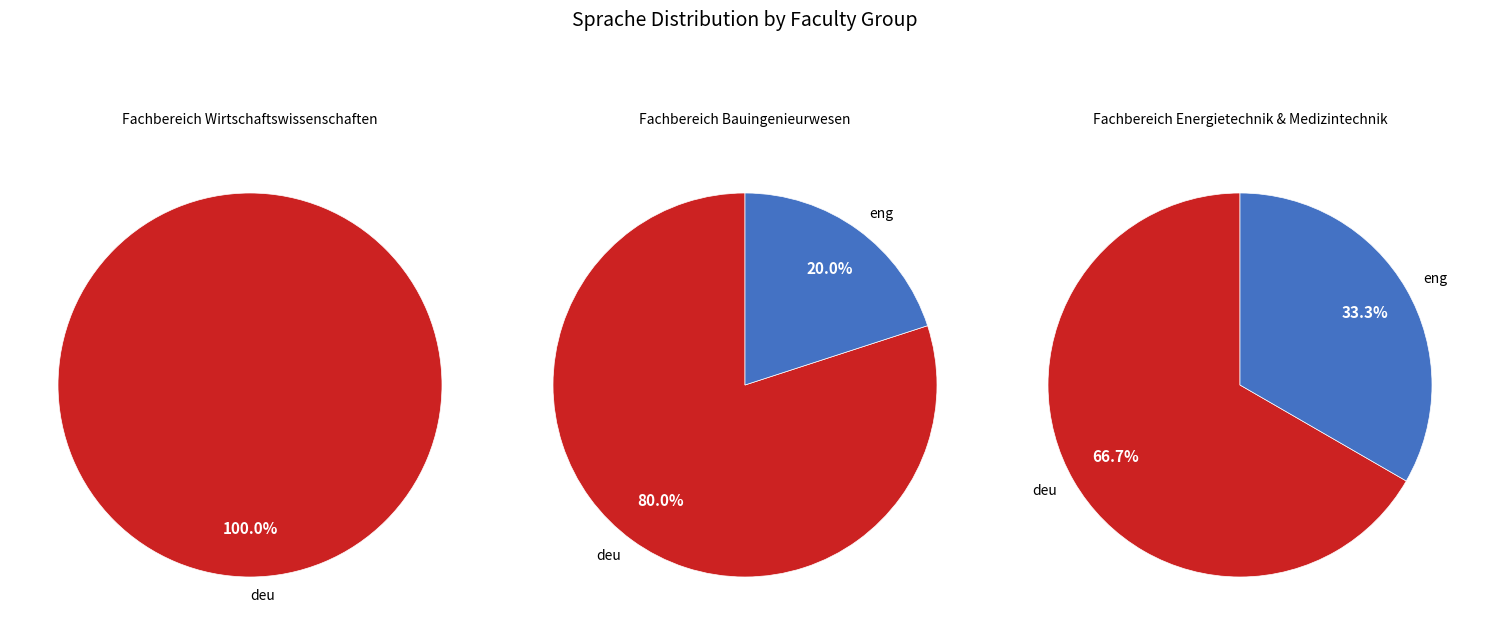

Rank the categories by value from highest to lowest.

deu, eng